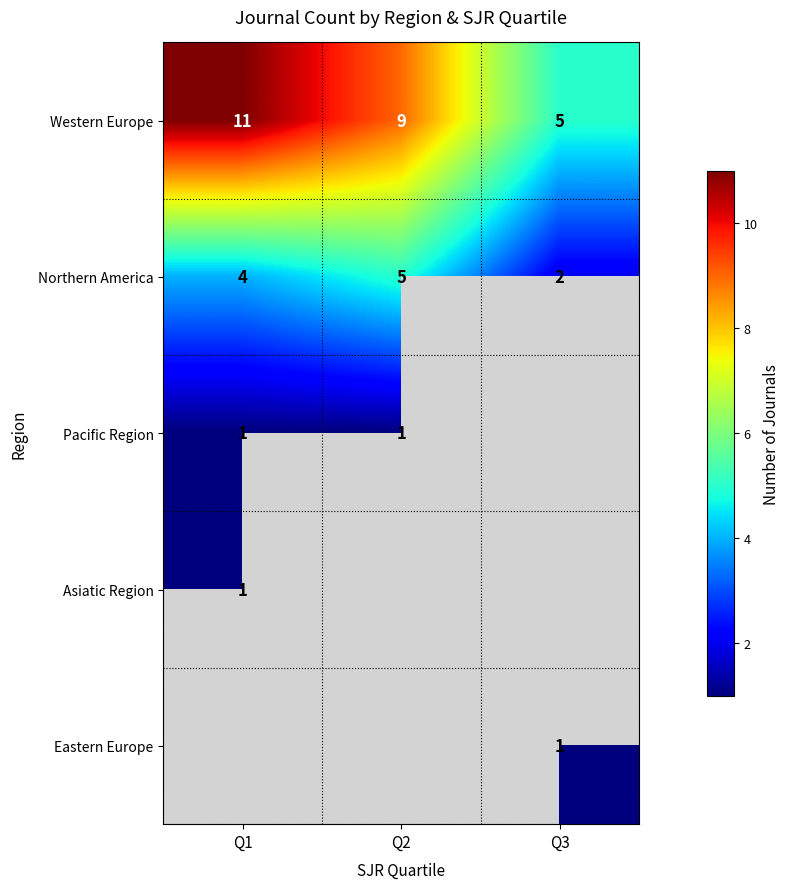

Is it true that Northern America equals 5 at Q2?

True